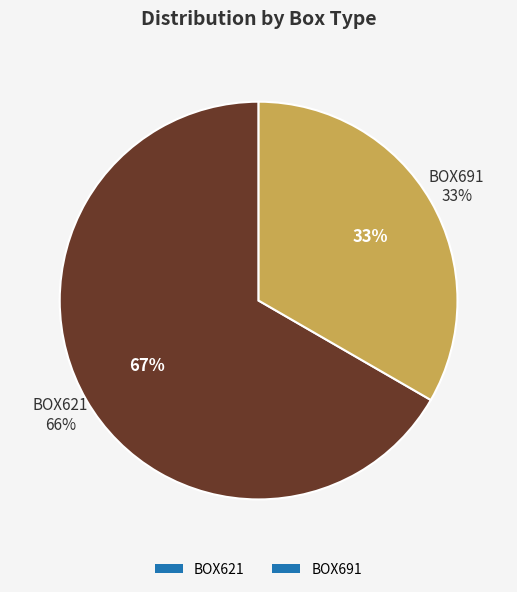

To the nearest percent, what is the difference between the largest and smallest slice percentages?

33%